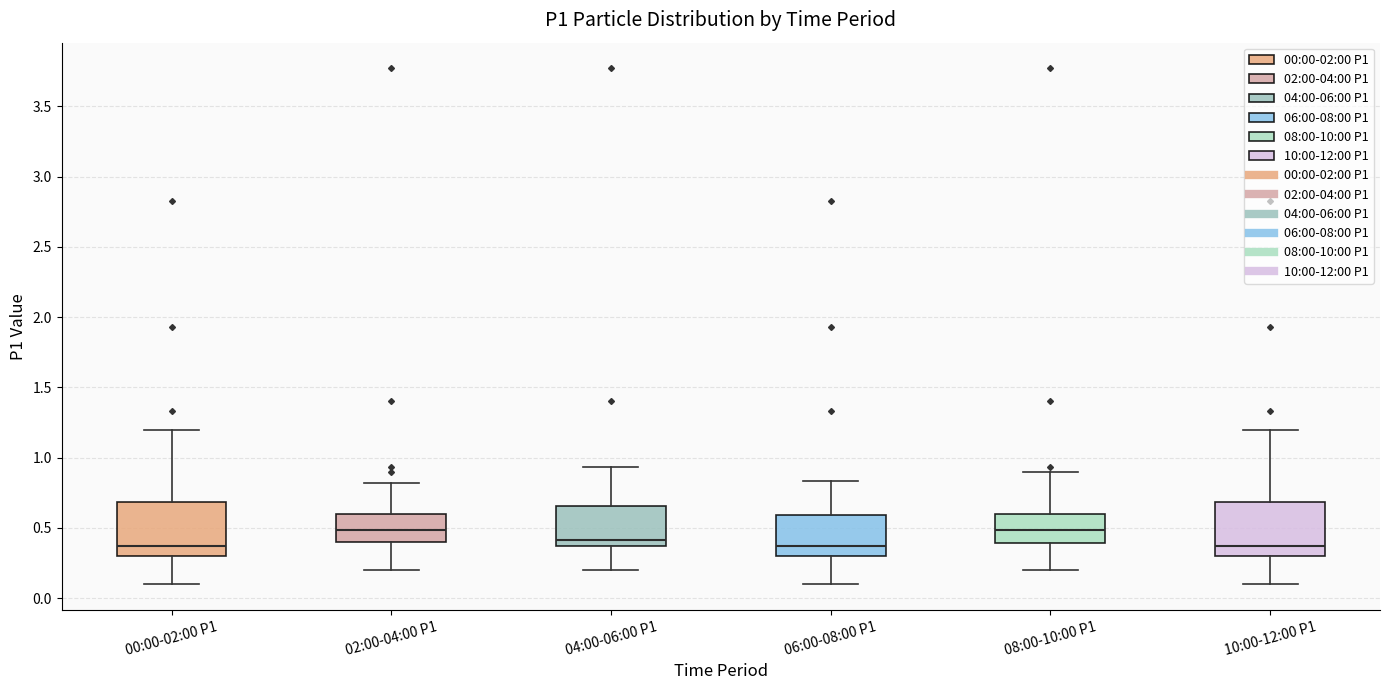

Reading left to right, read every box against the y-axis: the position of its median line, the range the box covers, and the ends of its whiskers. The values are not printed on the chart, so give them approximately, as read against the axis.

00:00-02:00 P1: median 0.35, box 0.30 to 0.70, whiskers 0.10 to 1.20
02:00-04:00 P1: median 0.50, box 0.40 to 0.60, whiskers 0.20 to 0.80
04:00-06:00 P1: median 0.40, box 0.35 to 0.65, whiskers 0.20 to 0.95
06:00-08:00 P1: median 0.35, box 0.30 to 0.60, whiskers 0.10 to 0.85
08:00-10:00 P1: median 0.50, box 0.40 to 0.60, whiskers 0.20 to 0.90
10:00-12:00 P1: median 0.35, box 0.30 to 0.70, whiskers 0.10 to 1.20